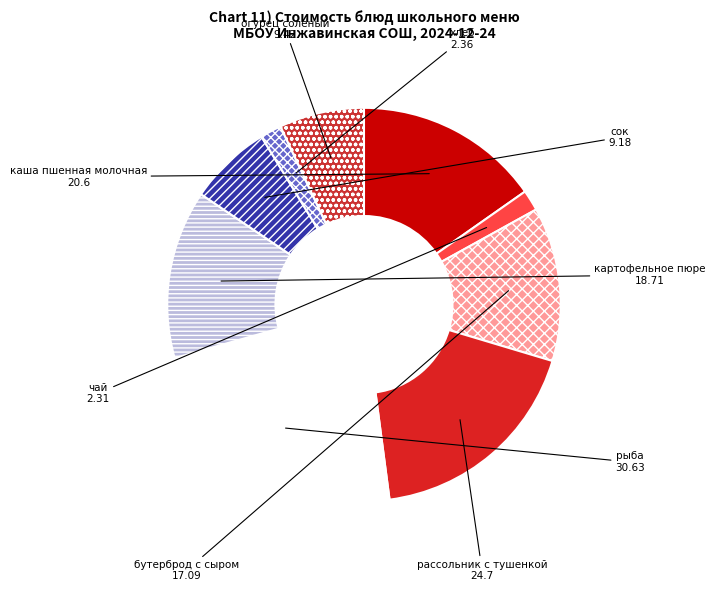

Combined, do чай and хлеб account for over 50%?

No